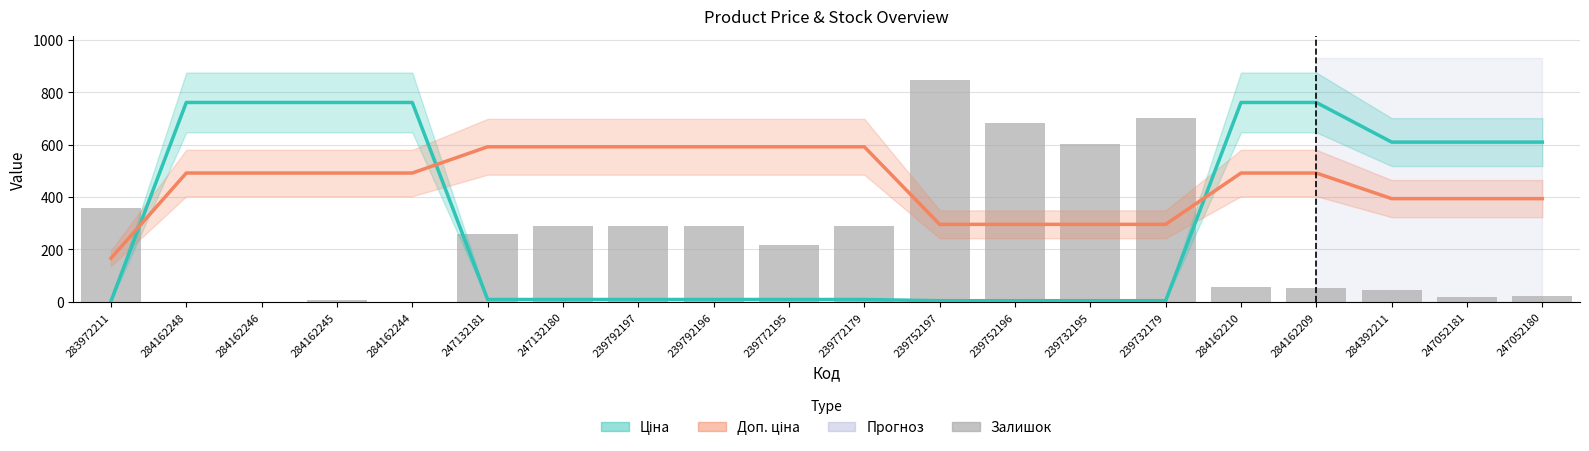

Reading left to right, transcribe all the data shown in this chart.

Ціна: 283972211=2.6	284162248=760.5	284162246=760.5	284162245=760.5	284162244=760.5	247132181=9.2	247132180=9.2	239792197=9.2	239792196=9.2	239772195=9.2	239772179=9.2	239752197=4.6	239752196=4.6	239732195=4.6	239732179=4.6	284162210=760.5	284162209=760.5	284392211=609.4	247052181=609.4	247052180=609.4
Доп. ціна: 283972211=166.1	284162248=491.5	284162246=491.5	284162245=491.5	284162244=491.5	247132181=591.5	247132180=591.5	239792197=591.5	239792196=591.5	239772195=591.5	239772179=591.5	239752197=295.8	239752196=295.8	239732195=295.8	239732179=295.8	284162210=491.5	284162209=491.5	284392211=393.8	247052181=393.8	247052180=393.8
Залишок: 283972211=360.0	284162248=0.0	284162246=0.0	284162245=8.0	284162244=0.0	247132181=260.0	247132180=290.0	239792197=289.0	239792196=290.0	239772195=218.0	239772179=290.0	239752197=845.0	239752196=683.0	239732195=601.0	239732179=702.0	284162210=56.0	284162209=53.0	284392211=44.0	247052181=20.0	247052180=21.0